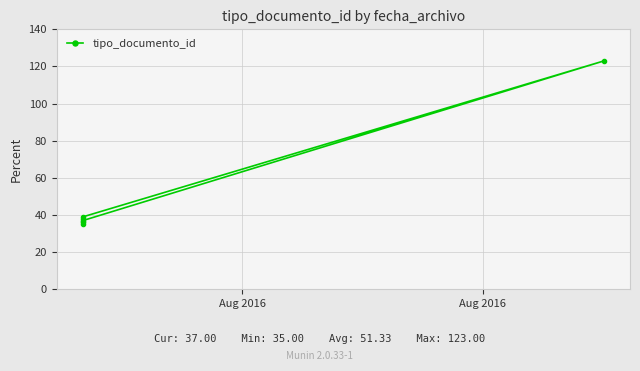

What is the greatest value displayed?

123